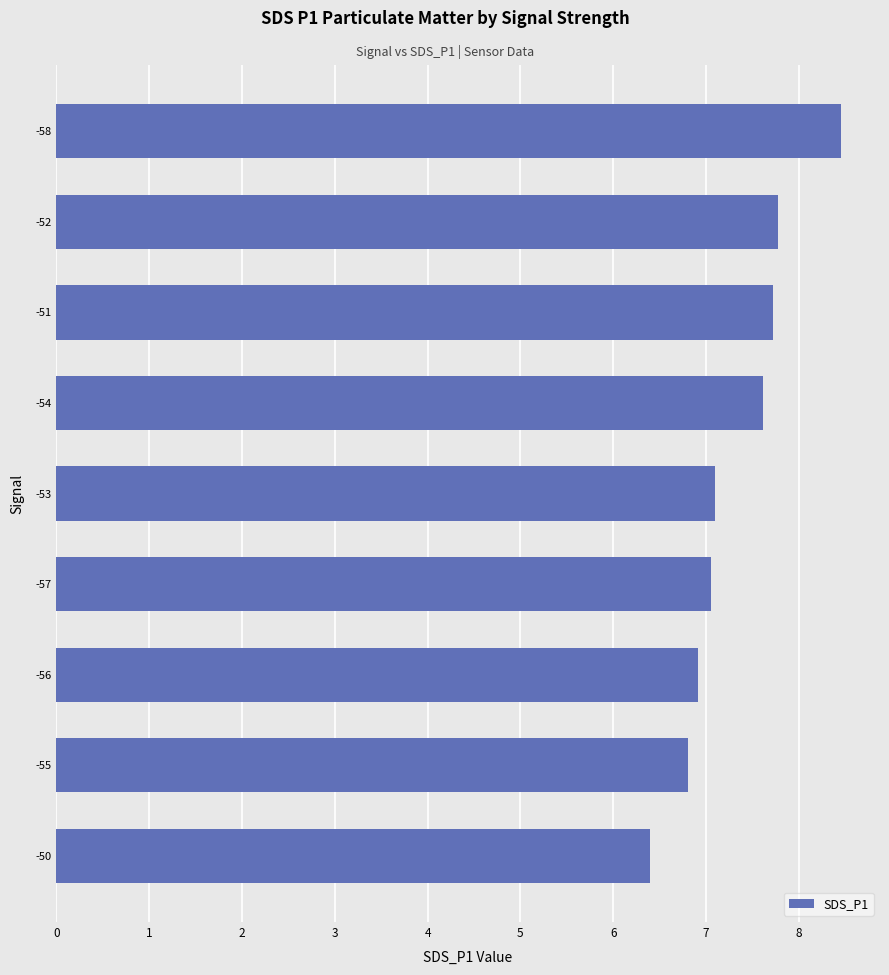

How many data points are less than 7?

3